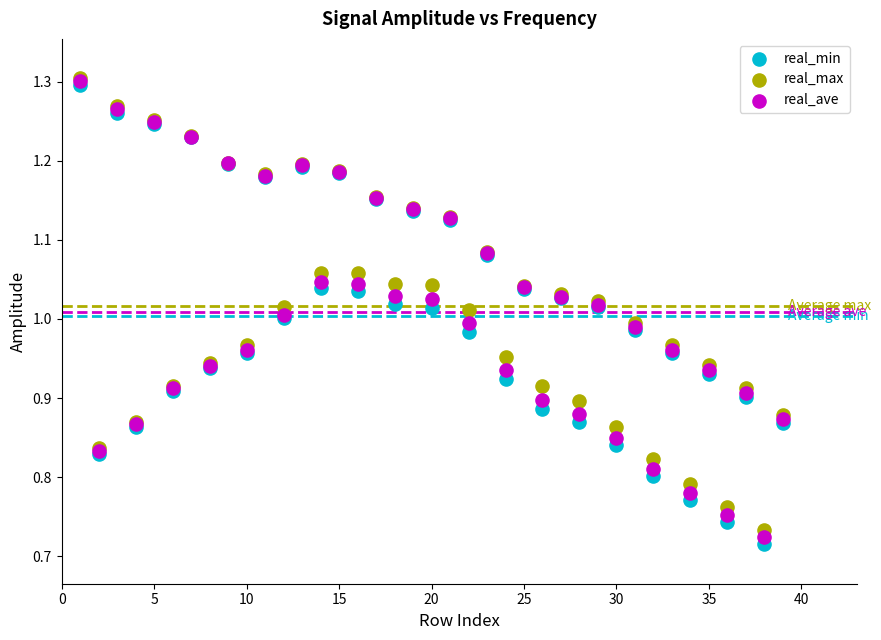

Which series contains the lowest Y value?

real_min